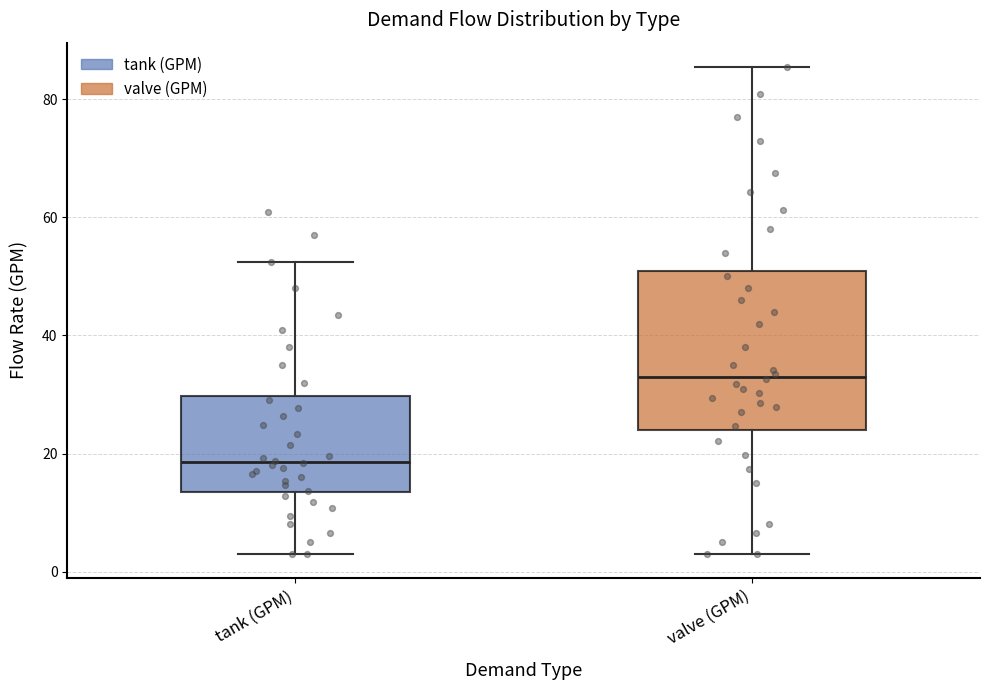

Reading left to right, read every box against the y-axis: the position of its median line, the range the box covers, and the ends of its whiskers. The values are not printed on the chart, so give them approximately, as read against the axis.

tank (GPM): median 18, box 14 to 30, whiskers 4 to 52
valve (GPM): median 34, box 24 to 52, whiskers 4 to 86